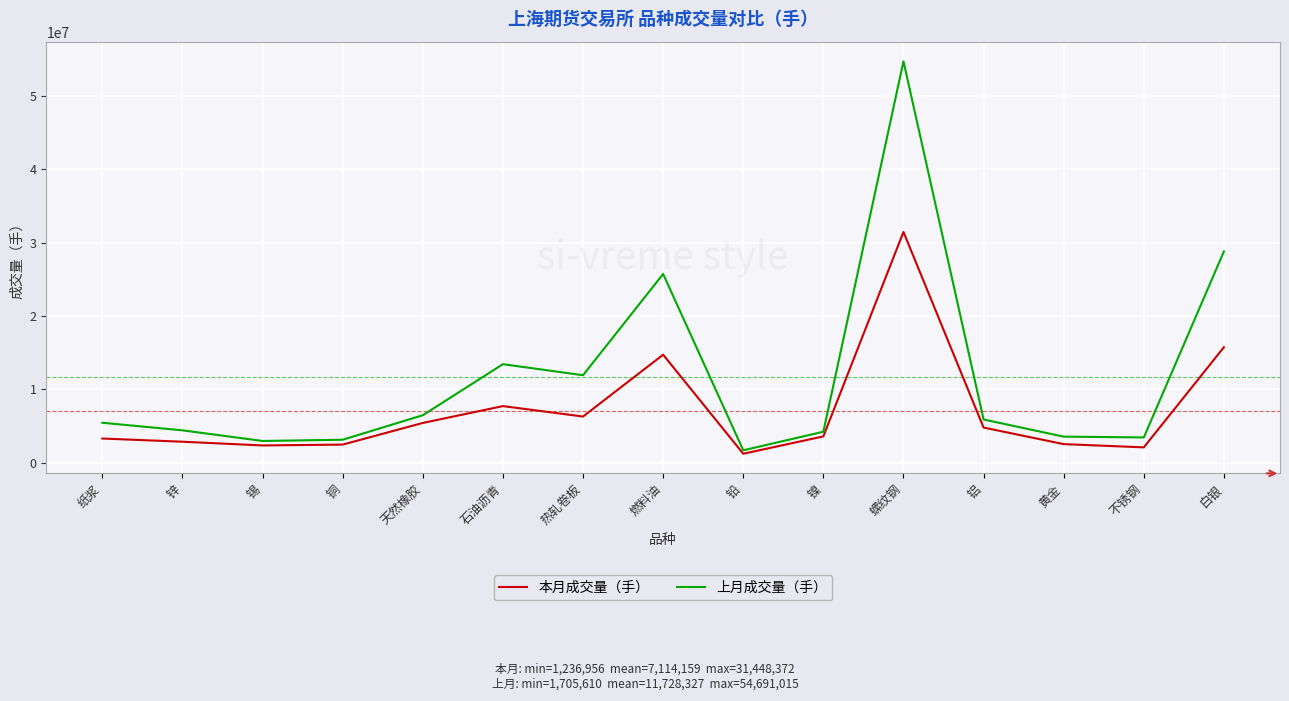

Is it true that 本月成交量（手） equals 3309362 at 纸浆?

True